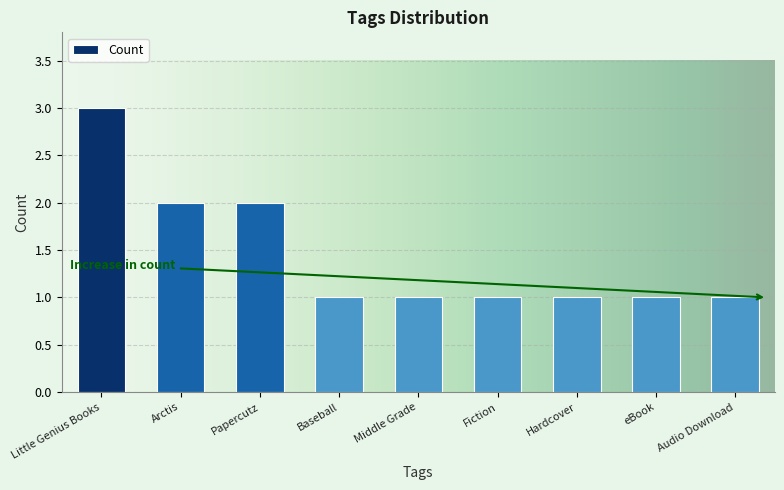

What is the label of the 2nd bar from the left?

Arctis